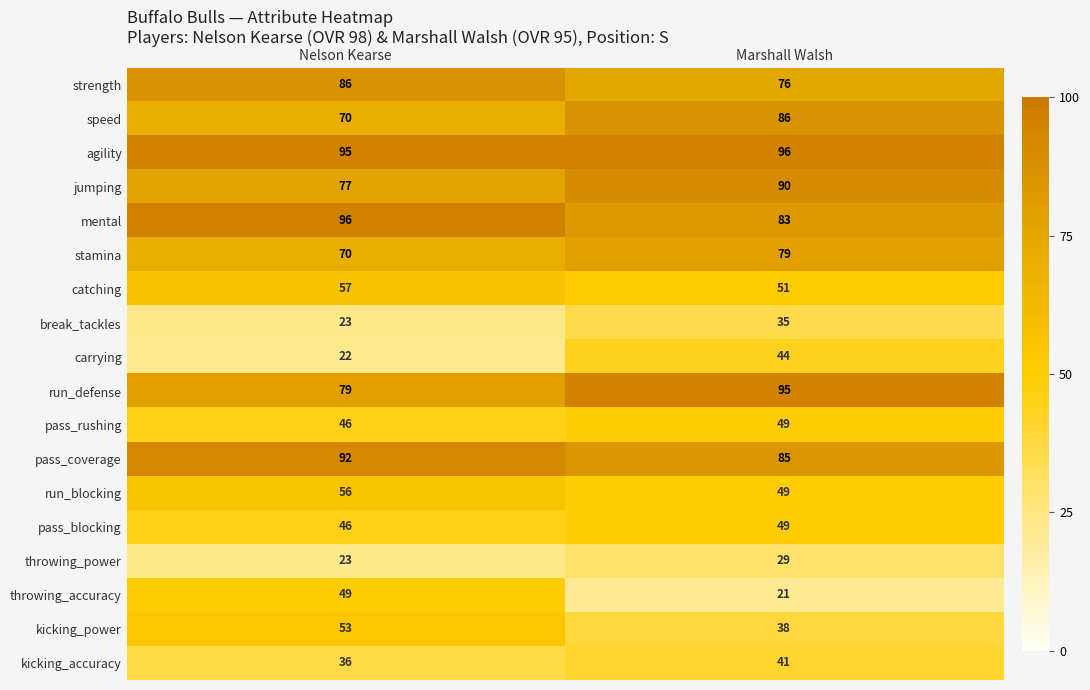

List the labels in order of jumping value, largest first.

Marshall Walsh, Nelson Kearse